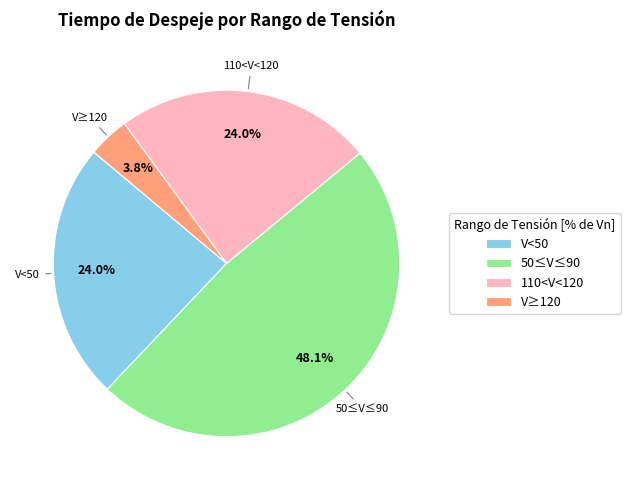

To the nearest percent, what percentage of the pie is V<50?

24%